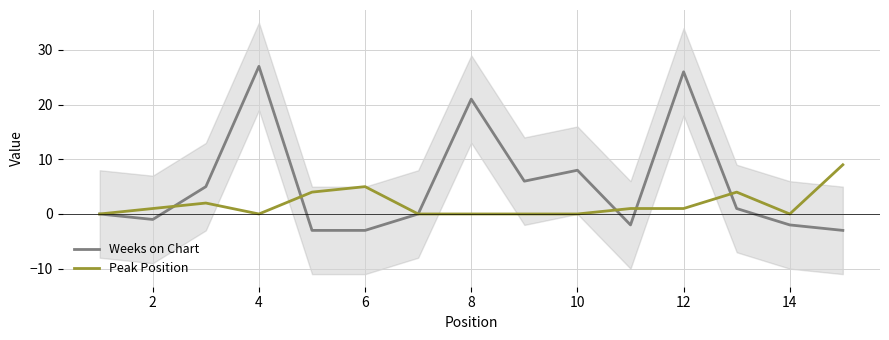

List the series in order of their overall mean, highest first.

Weeks on Chart, Peak Position